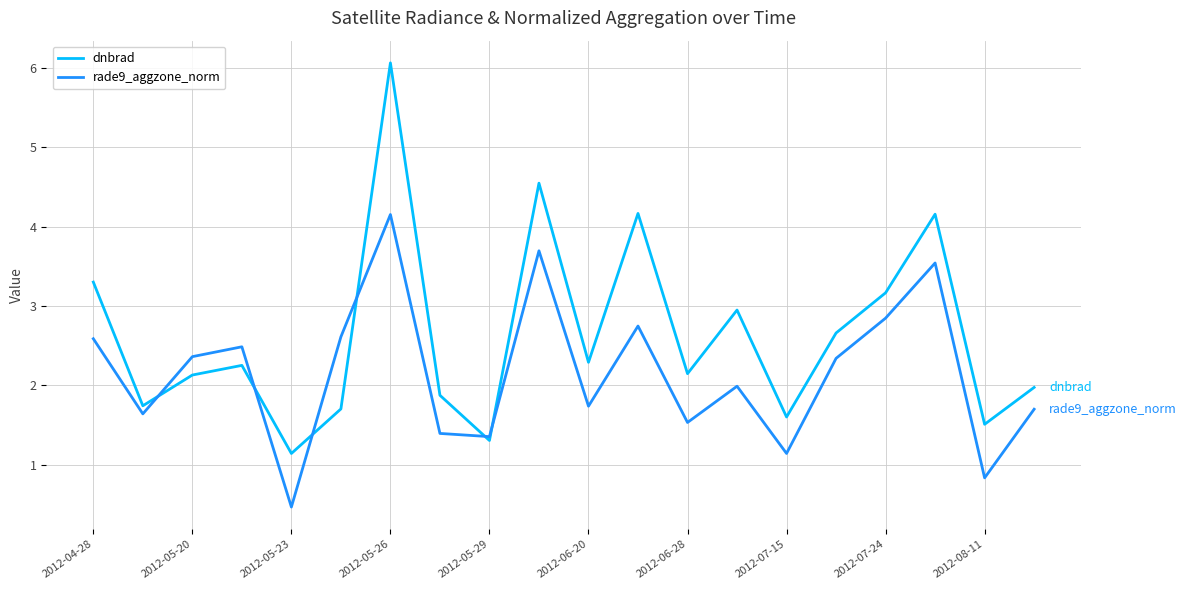

How many lines are shown in the chart?

2